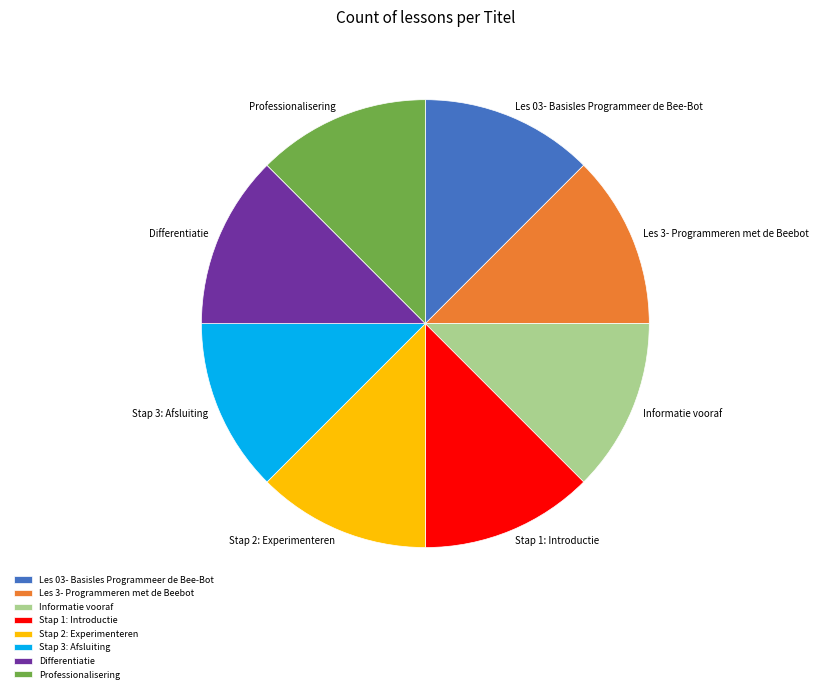

How many slices are in this pie chart?

8